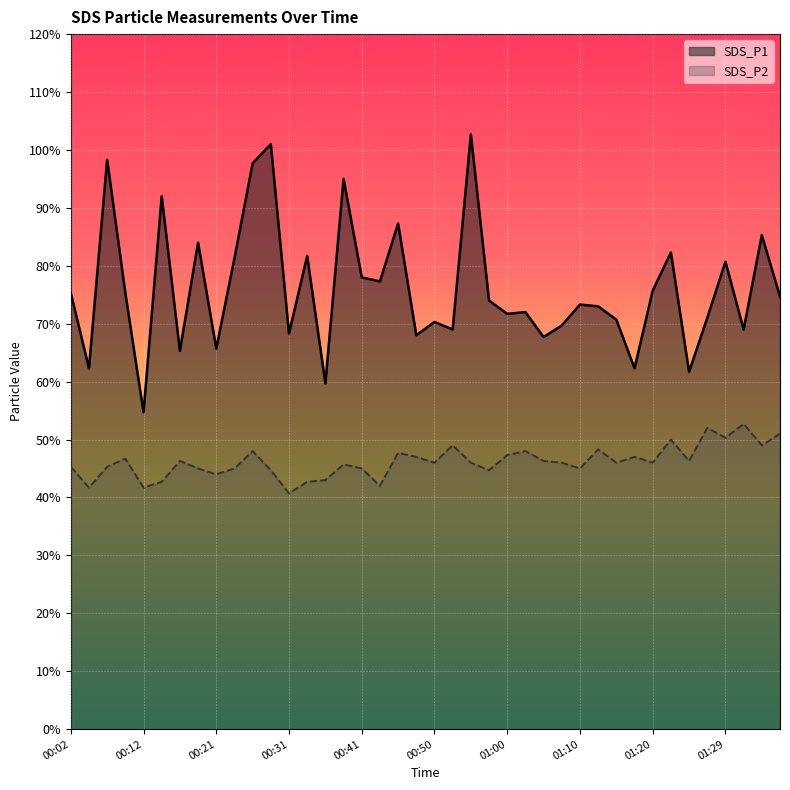

Reading left to right, transcribe all the data shown in this chart.

SDS_P1: 00:02=7.5	00:04=6.2	00:07=9.8	00:09=7.5	00:12=5.5	00:14=9.2	00:16=6.5	00:19=8.4	00:21=6.6	00:24=8.1	00:26=9.8	00:28=10.1	00:31=6.8	00:33=8.2	00:36=6.0	00:38=9.5	00:41=7.8	00:43=7.7	00:46=8.7	00:48=6.8	00:50=7.0	00:53=6.9	00:55=10.3	00:58=7.4	01:00=7.2	01:03=7.2	01:05=6.8	01:07=7.0	01:10=7.3	01:12=7.3	01:15=7.1	01:17=6.2	01:20=7.6	01:22=8.2	01:24=6.2	01:27=7.1	01:29=8.1	01:32=6.9	01:34=8.5	01:37=7.5
SDS_P2: 00:02=4.5	00:04=4.2	00:07=4.5	00:09=4.7	00:12=4.2	00:14=4.3	00:16=4.6	00:19=4.5	00:21=4.4	00:24=4.5	00:26=4.8	00:28=4.5	00:31=4.1	00:33=4.3	00:36=4.3	00:38=4.6	00:41=4.5	00:43=4.2	00:46=4.8	00:48=4.7	00:50=4.6	00:53=4.9	00:55=4.6	00:58=4.5	01:00=4.7	01:03=4.8	01:05=4.6	01:07=4.6	01:10=4.5	01:12=4.8	01:15=4.6	01:17=4.7	01:20=4.6	01:22=5.0	01:24=4.6	01:27=5.2	01:29=5.0	01:32=5.3	01:34=4.9	01:37=5.1